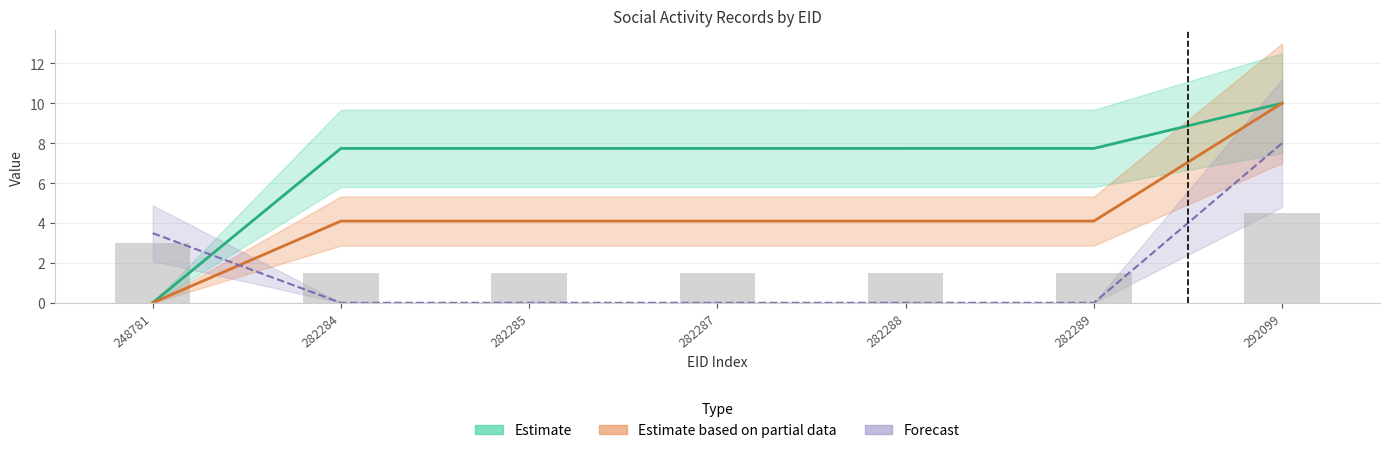

Reading right to left, what are all the values shown in this chart?

EID: 292099=10.0	282289=7.7	282288=7.7	282287=7.7	282285=7.7	282284=7.7	248781=0.0
EOID: 292099=10.0	282289=4.1	282288=4.1	282287=4.1	282285=4.1	282284=4.1	248781=0.0
OWNER: 292099=8.0	282289=0.0	282288=0.0	282287=0.0	282285=0.0	282284=0.0	248781=3.5